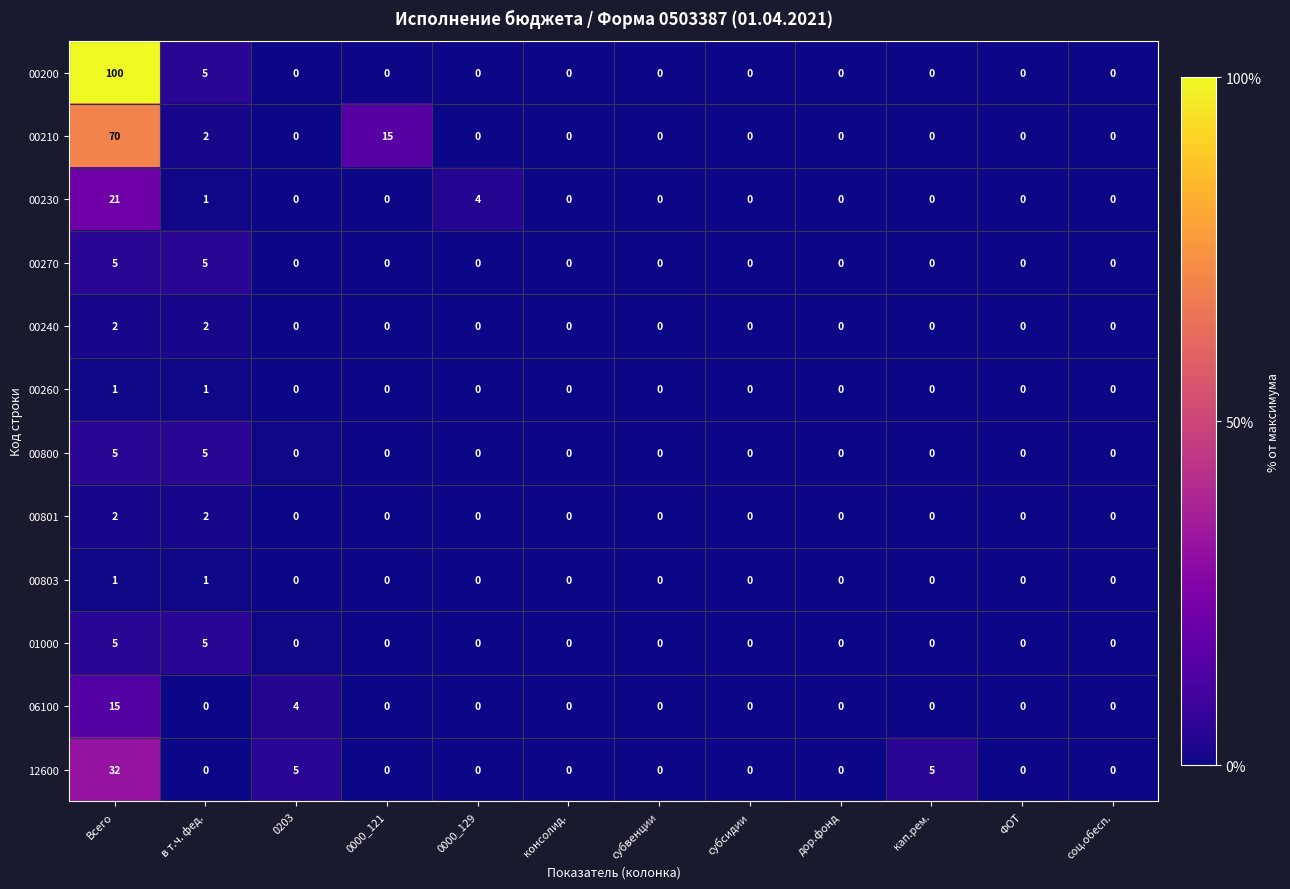

True or false: 06100 has a value of -10 at соц.обесп..

False